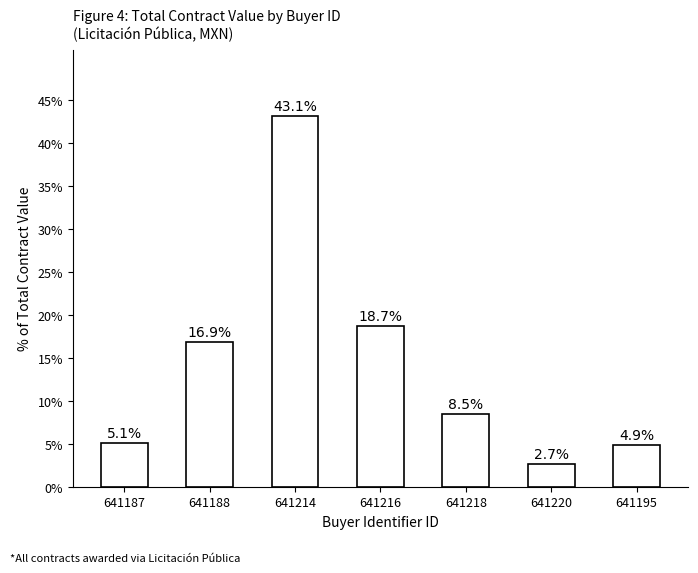

Which category has the lowest value across all series?

641220